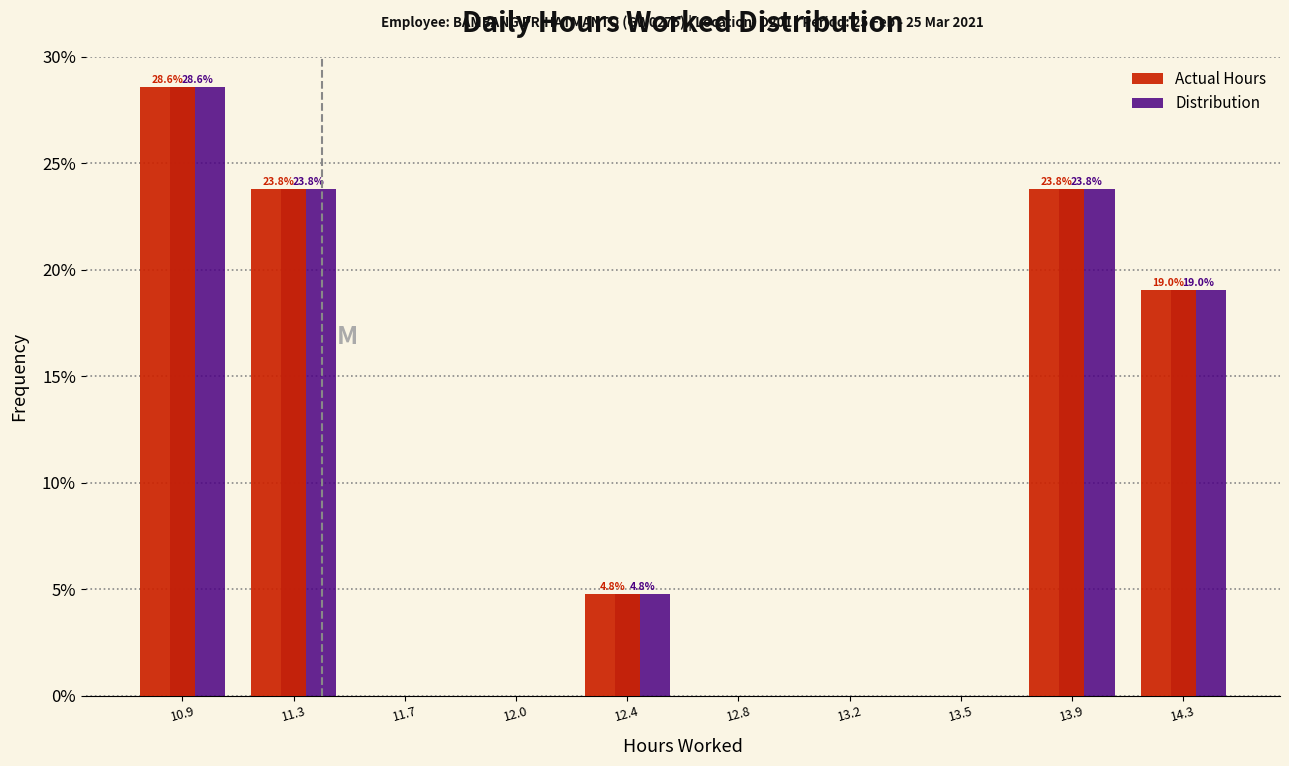

Reading left to right, what are all the values shown in this chart?

Actual Hours: 10.9=28.6	11.3=23.8	11.7=0.0	12.0=0.0	12.4=4.8	12.8=0.0	13.2=0.0	13.5=0.0	13.9=23.8	14.3=19.0
Distribution: 10.9=28.6	11.3=23.8	11.7=0.0	12.0=0.0	12.4=4.8	12.8=0.0	13.2=0.0	13.5=0.0	13.9=23.8	14.3=19.0